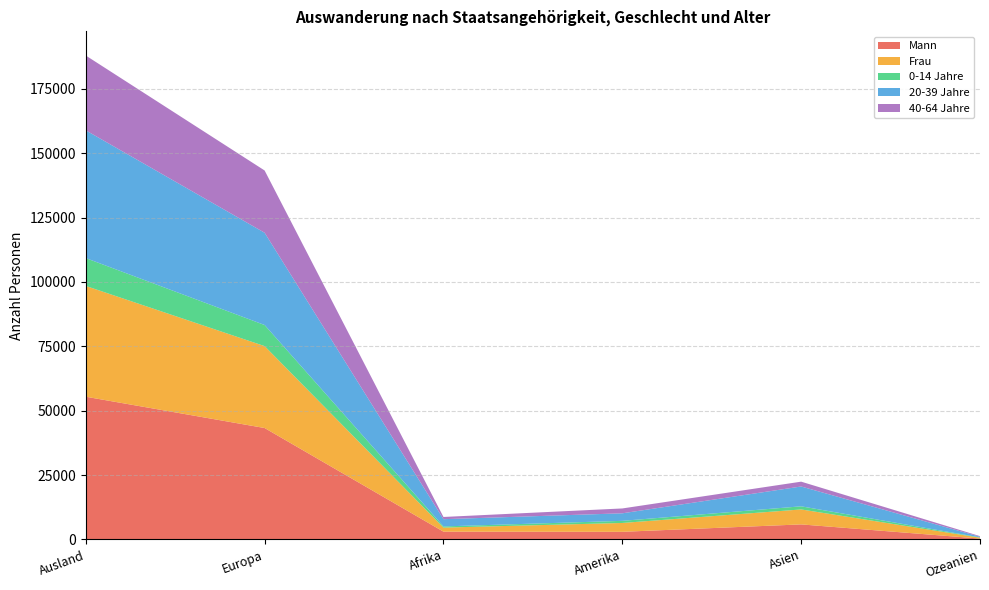

Reading right to left, what are all the values shown in this chart?

Mann: 310	5818	2939	3000	43249	55406
Frau: 344	5809	3435	1577	31815	43025
0-14 Jahre: 122	1214	823	457	8192	10819
20-39 Jahre: 239	7698	2928	2813	35835	49614
40-64 Jahre: 244	1876	1887	857	24179	29056